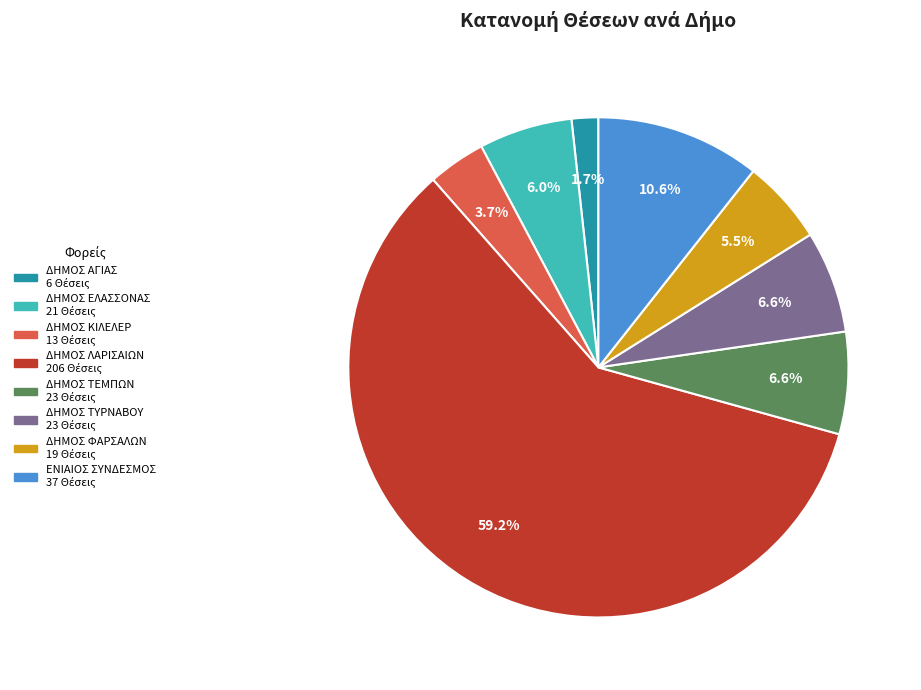

What is the smallest slice in the pie chart?

ΔΗΜΟΣ ΑΓΙΑΣ